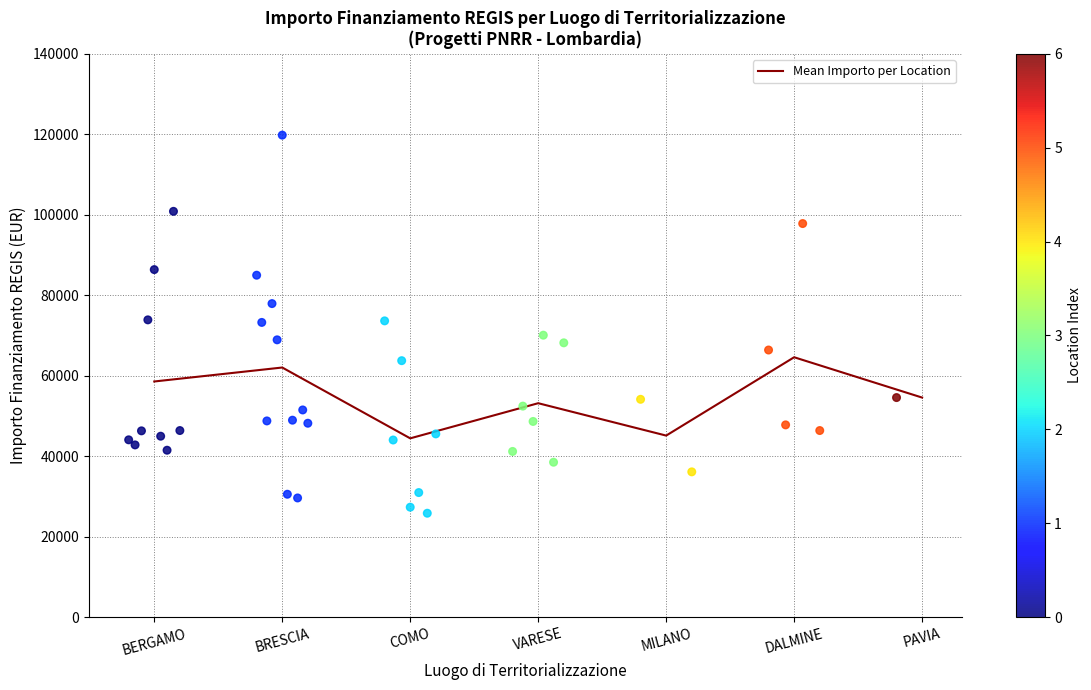

What is the change in value from VARESE to PAVIA?

+1399.3